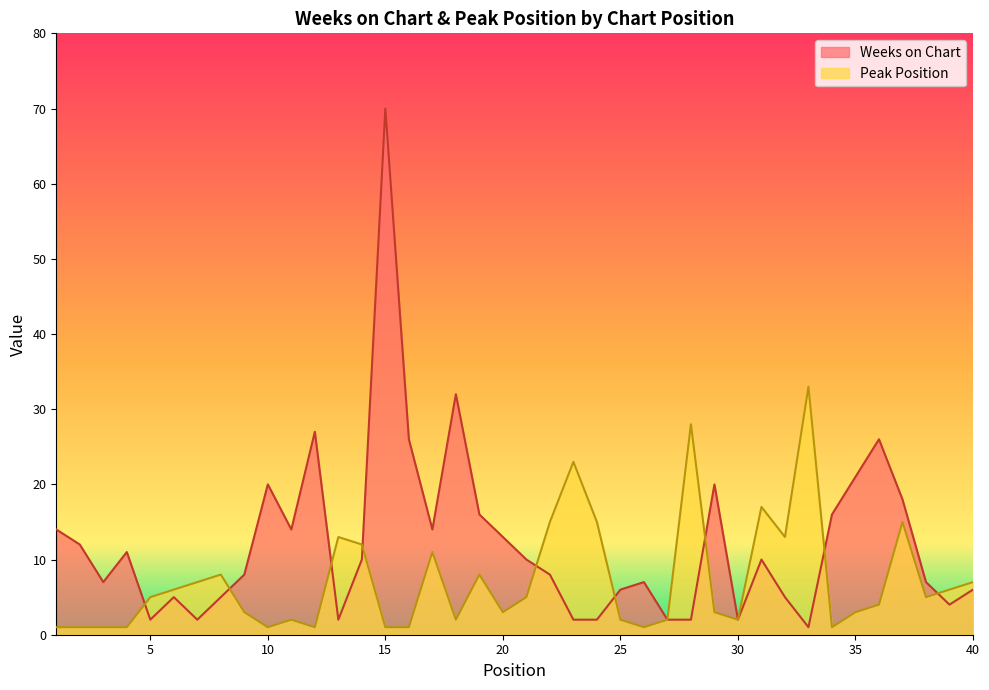

Is the value of Weeks on Chart at 39 greater than the value of Peak Position at 11?

Yes